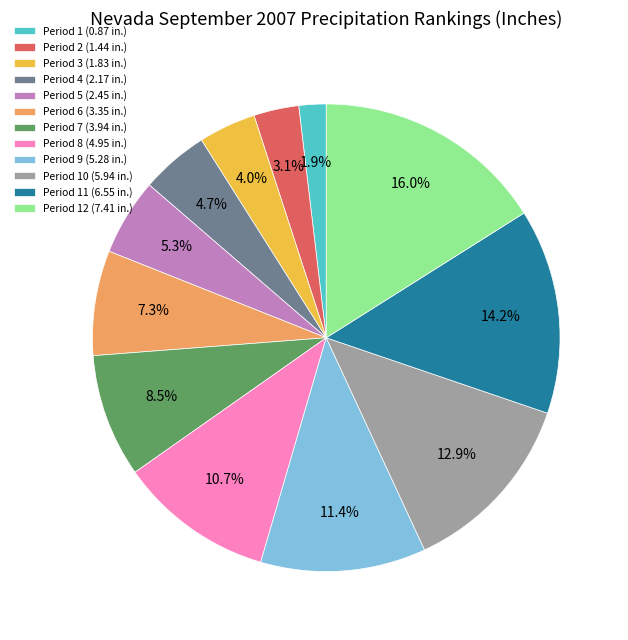

Is there a majority slice in this chart?

No